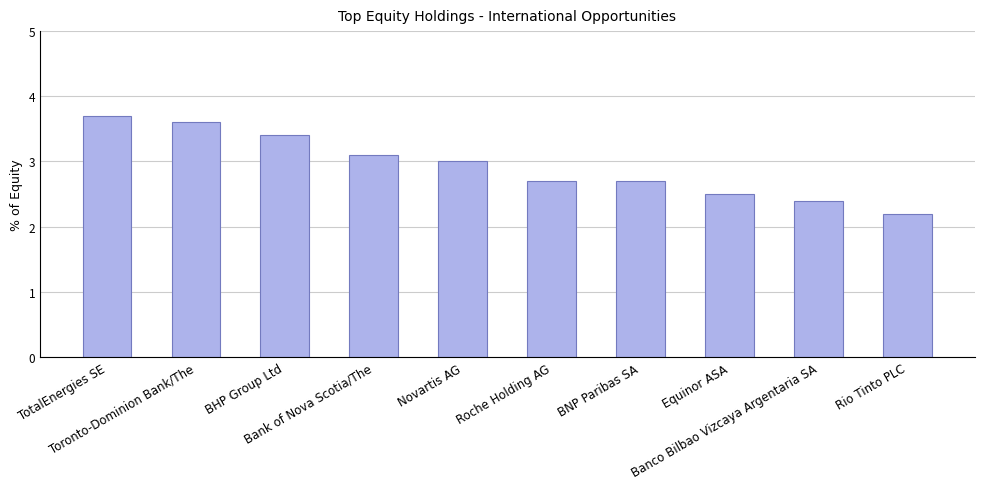

What is the minimum value shown in the chart?

2.2